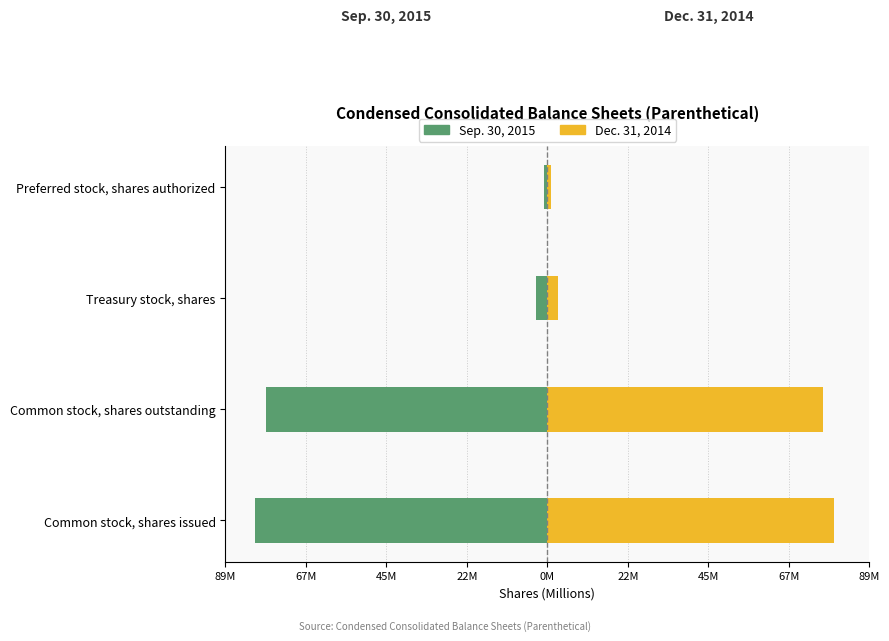

The value of Sep. 30, 2015 at Common stock, shares outstanding is -27.6. True or false?

False